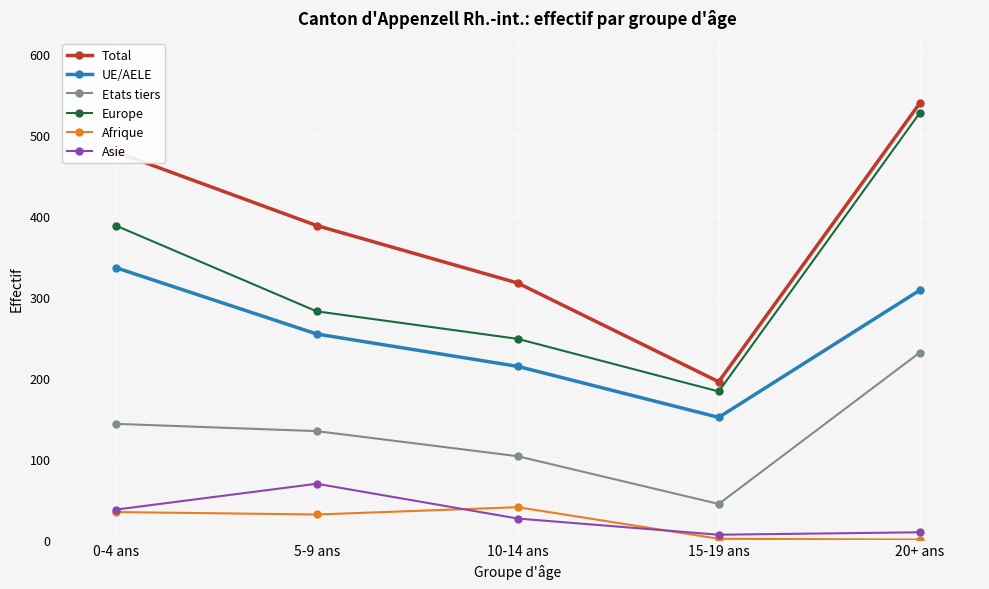

Which series changed the most between 5-9 ans and 10-14 ans?

Total